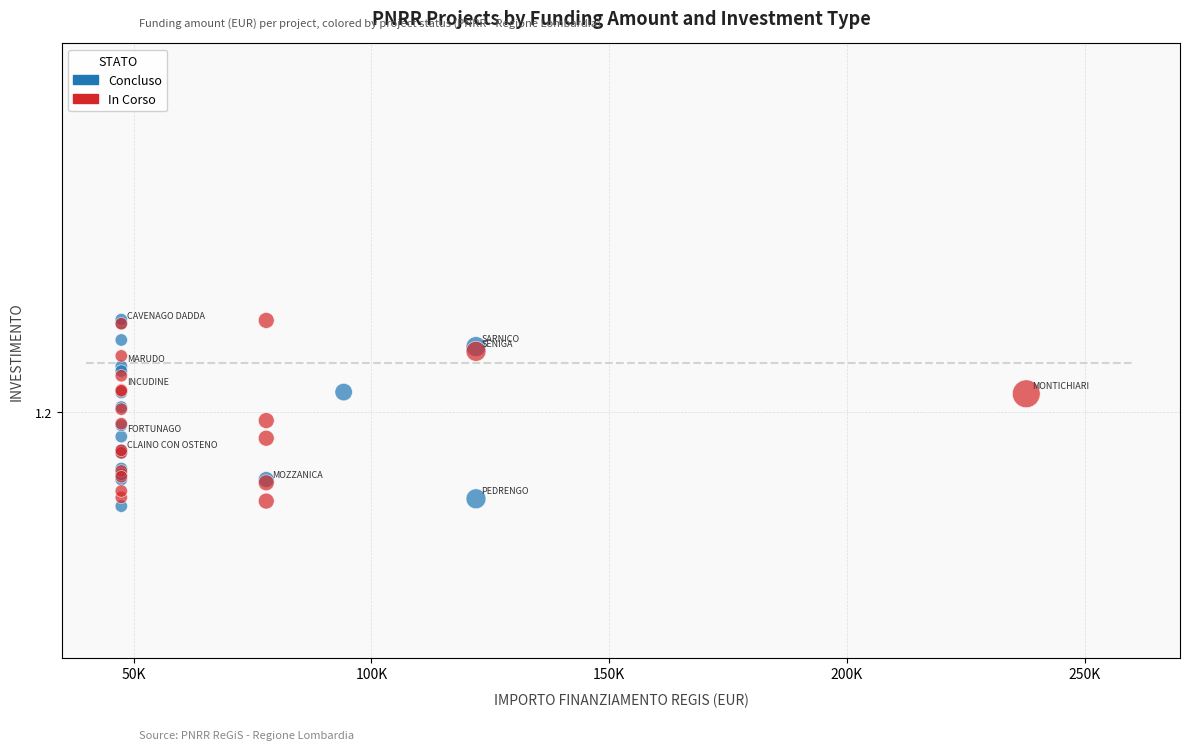

What are all the series names shown in the legend?

Concluso, In Corso